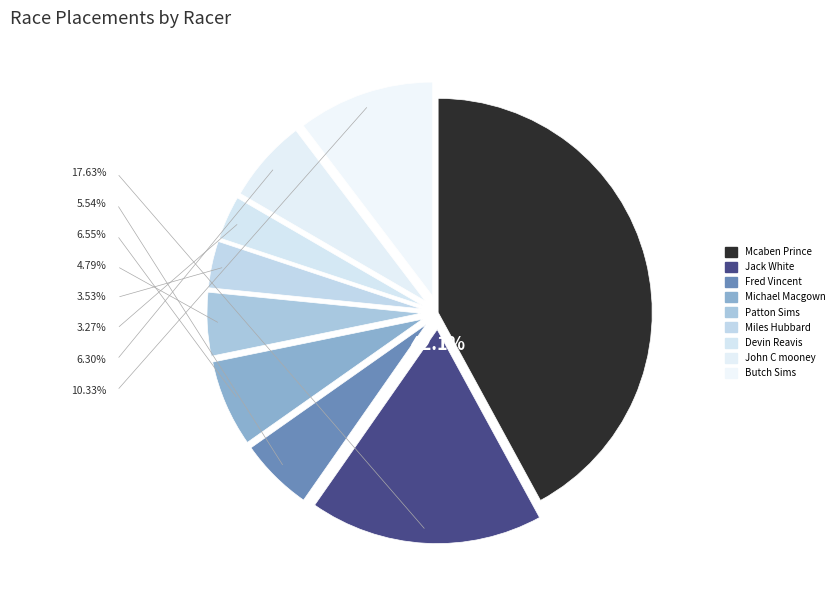

The Patton Sims slice represents 5% of the pie. True or false?

True